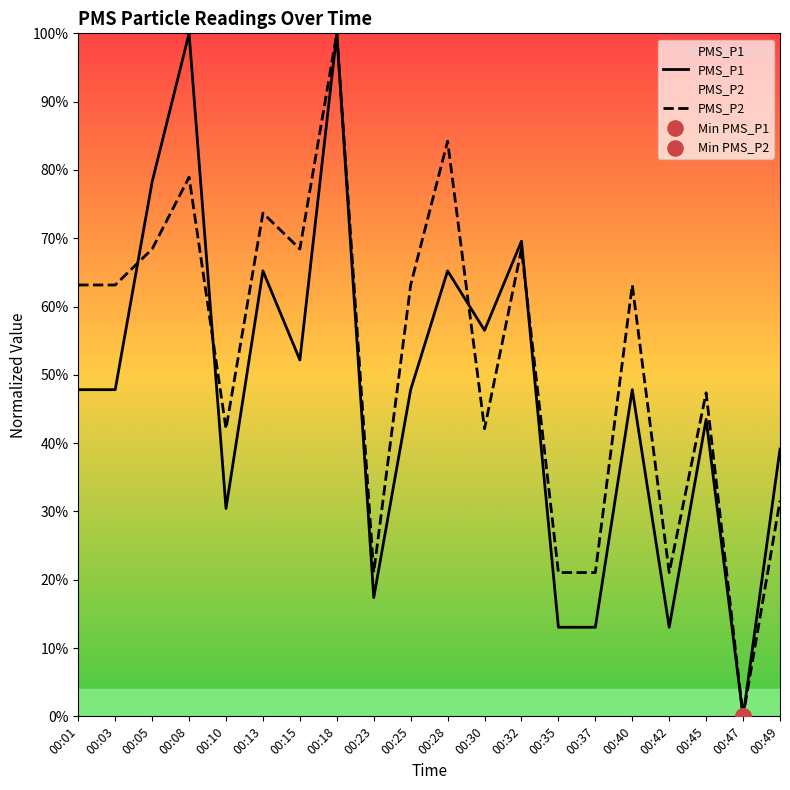

Which series has the largest total across all categories?

PMS_P2